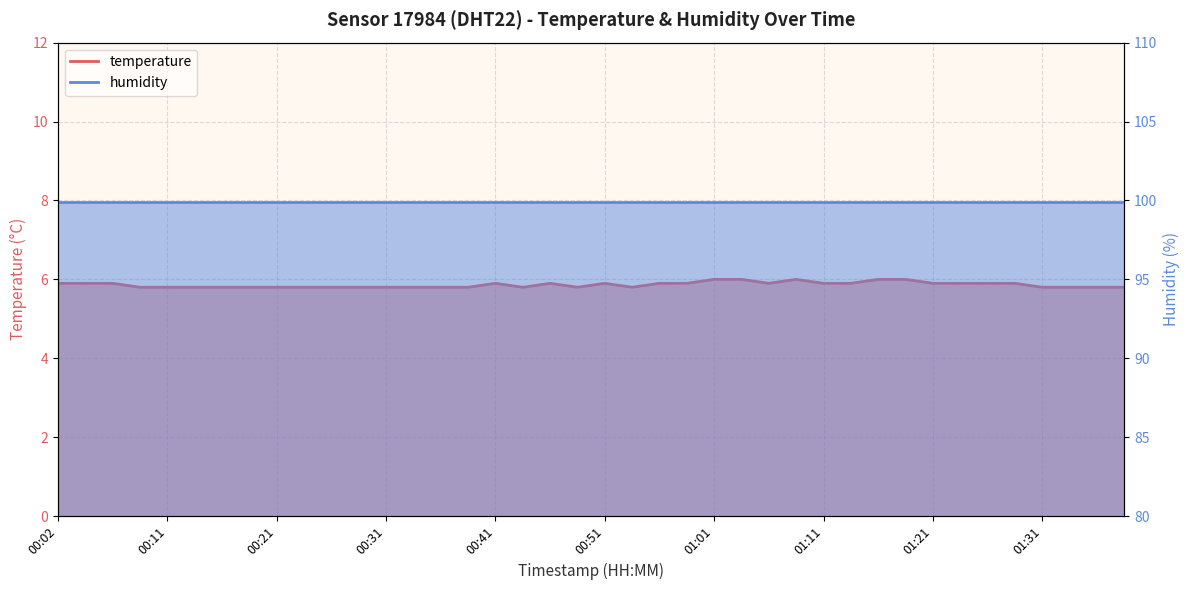

How many interior local peaks (higher than both neighbors) does the data have?

4